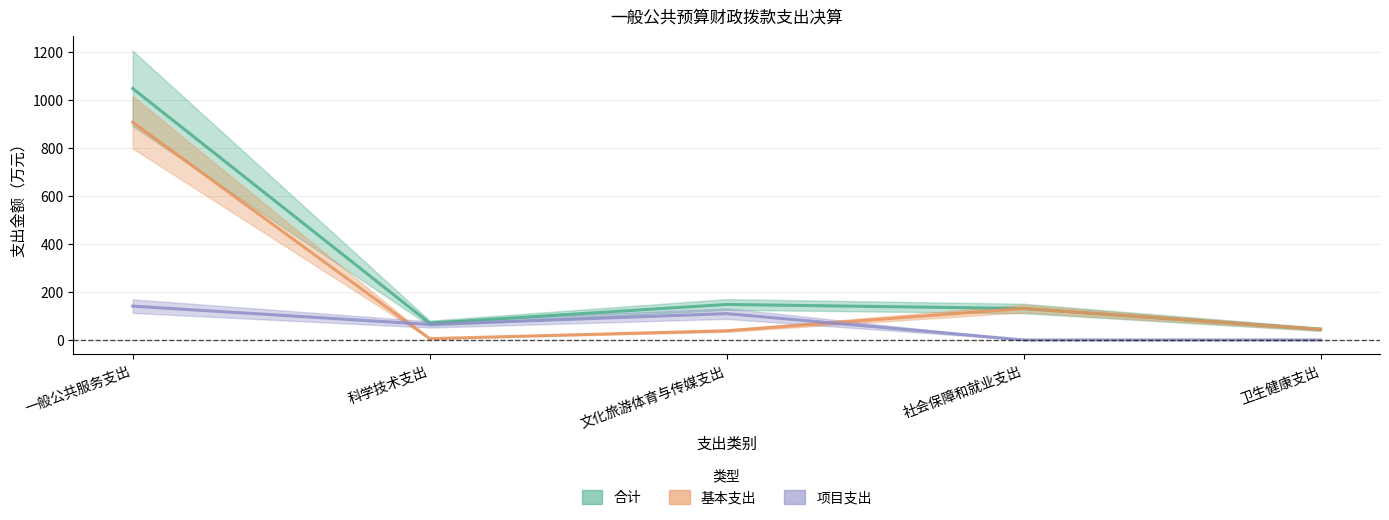

True or false: 合计 and 基本支出 cross at least once.

False